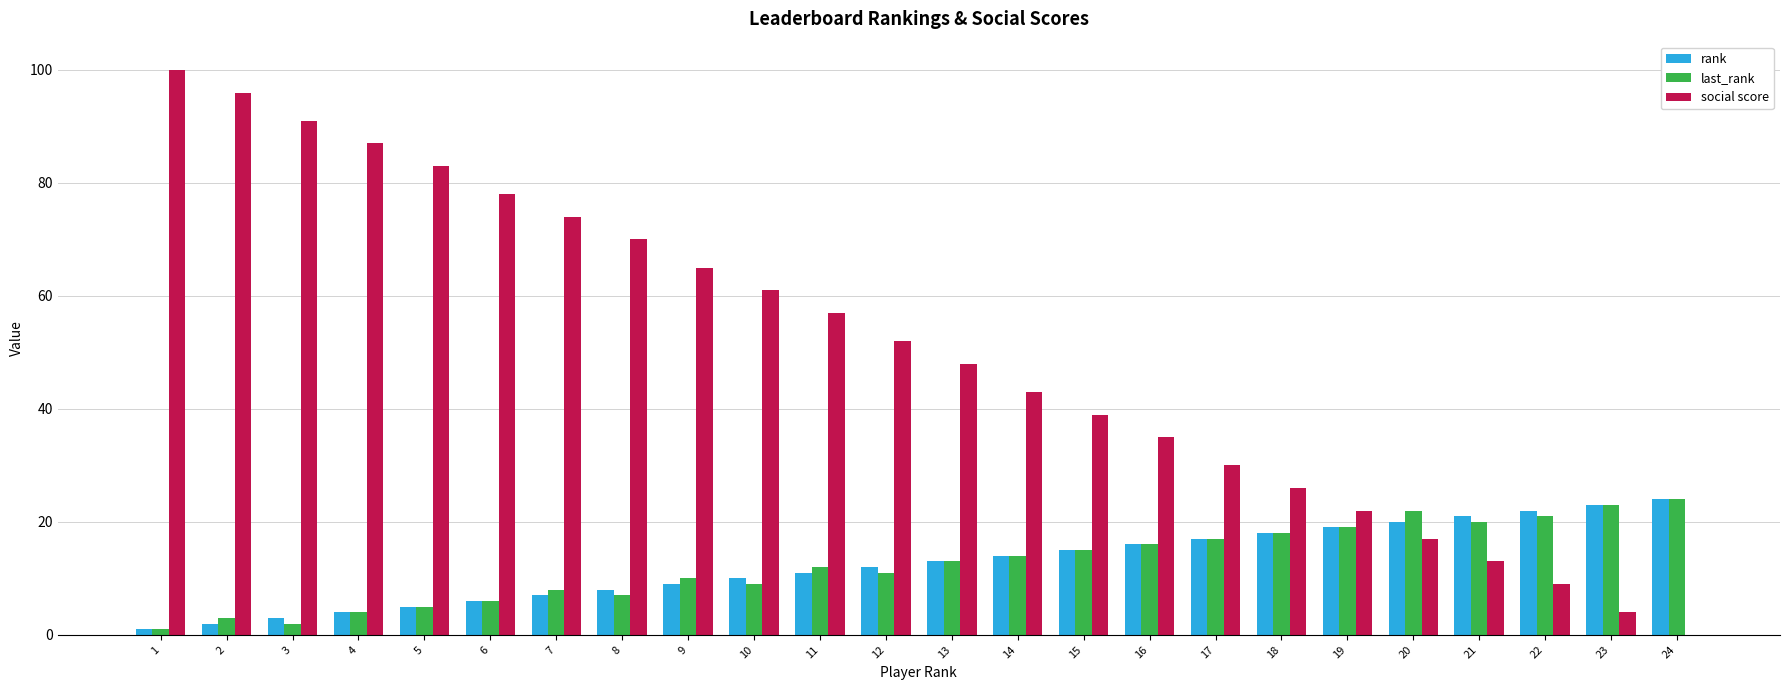

What are all the series names shown in the legend?

rank, last_rank, social score